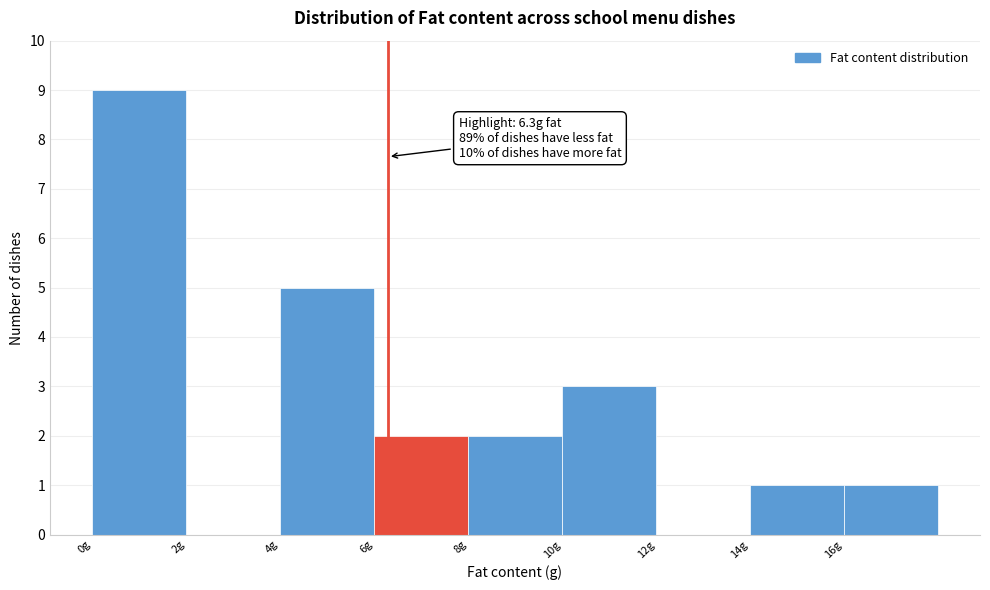

Over which range of the x-axis is the bar tallest?

0 to 2